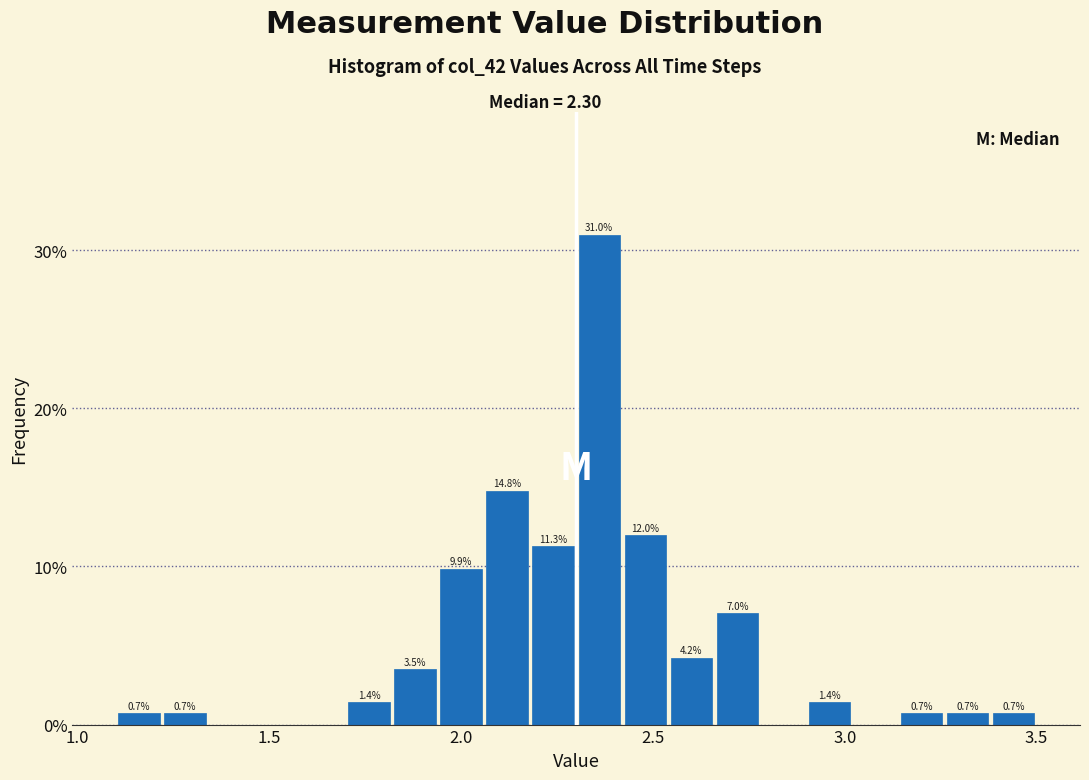

Read against the x-axis, roughly where is the centre of the tallest bar?

2.35